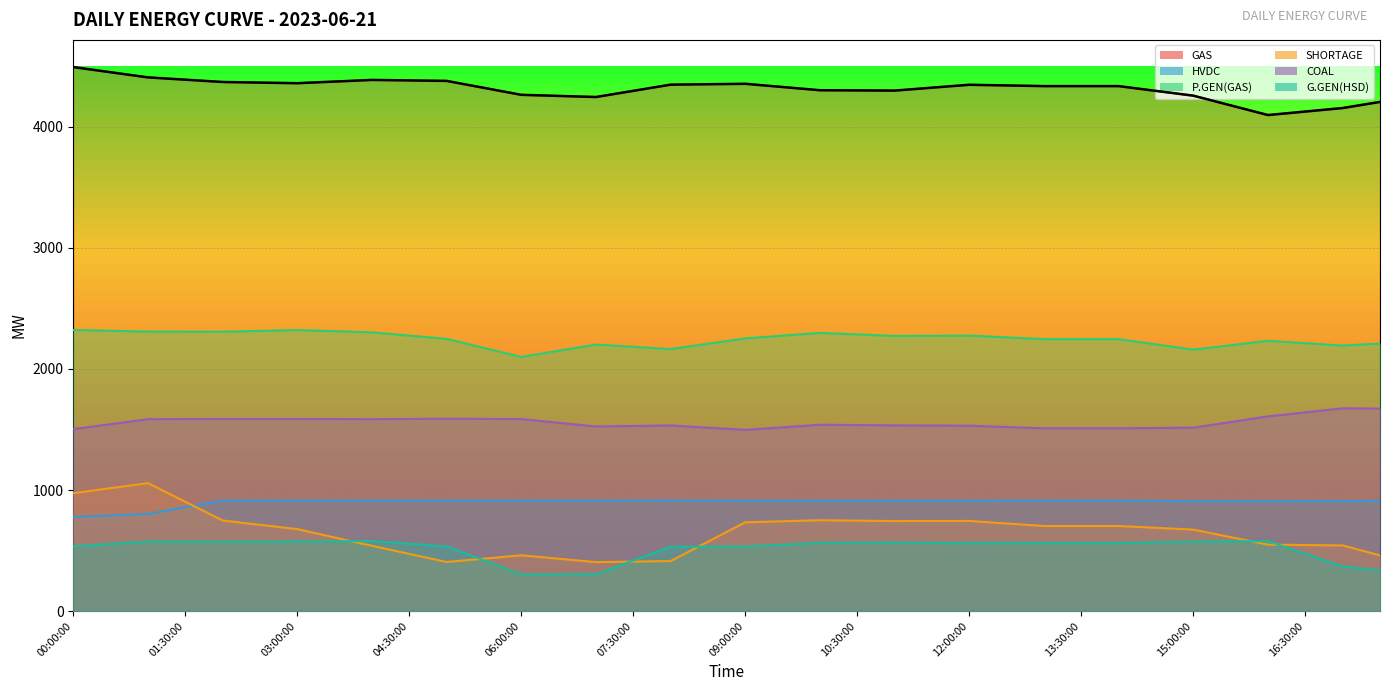

Count the number of categories in the chart.

36